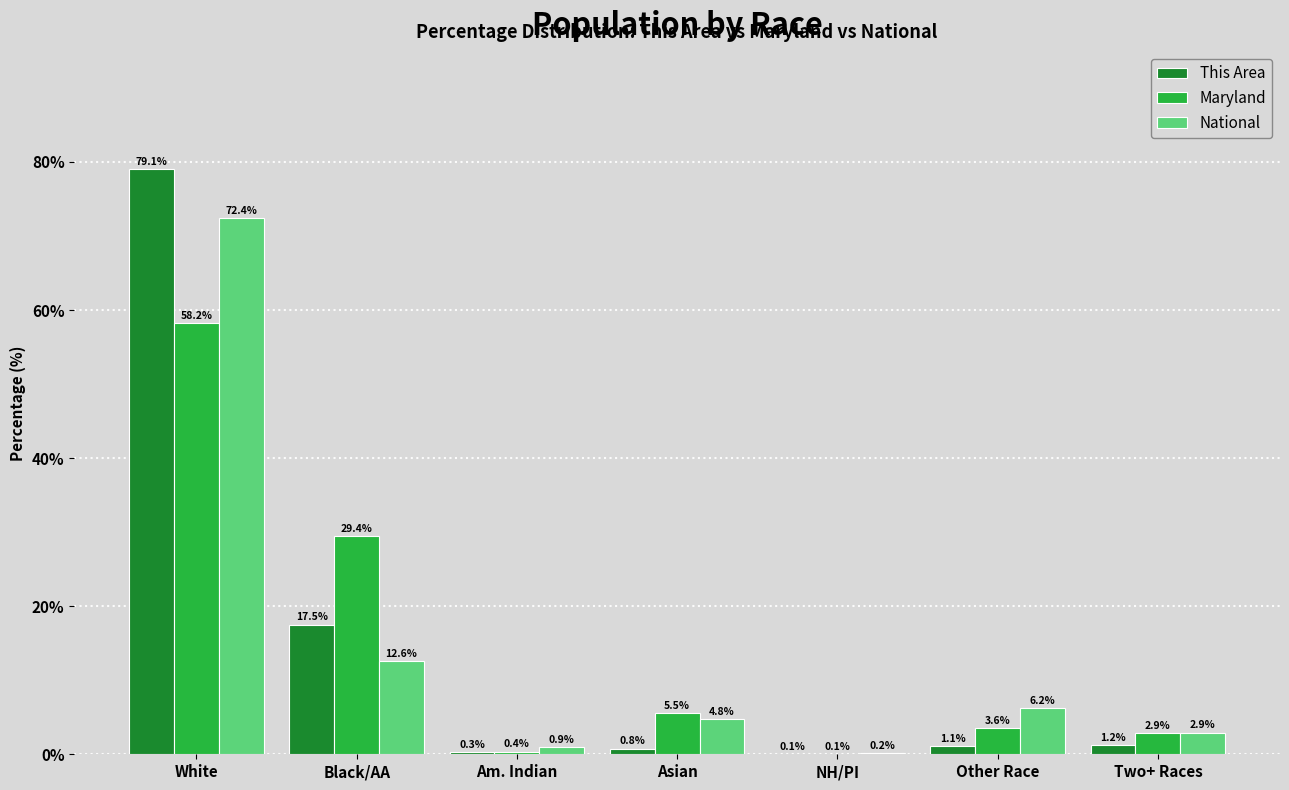

Does the chart contain stacked bars?

No